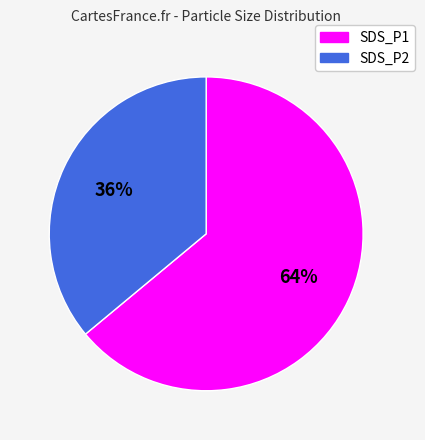

Between SDS_P2 and SDS_P1, which is larger?

SDS_P1